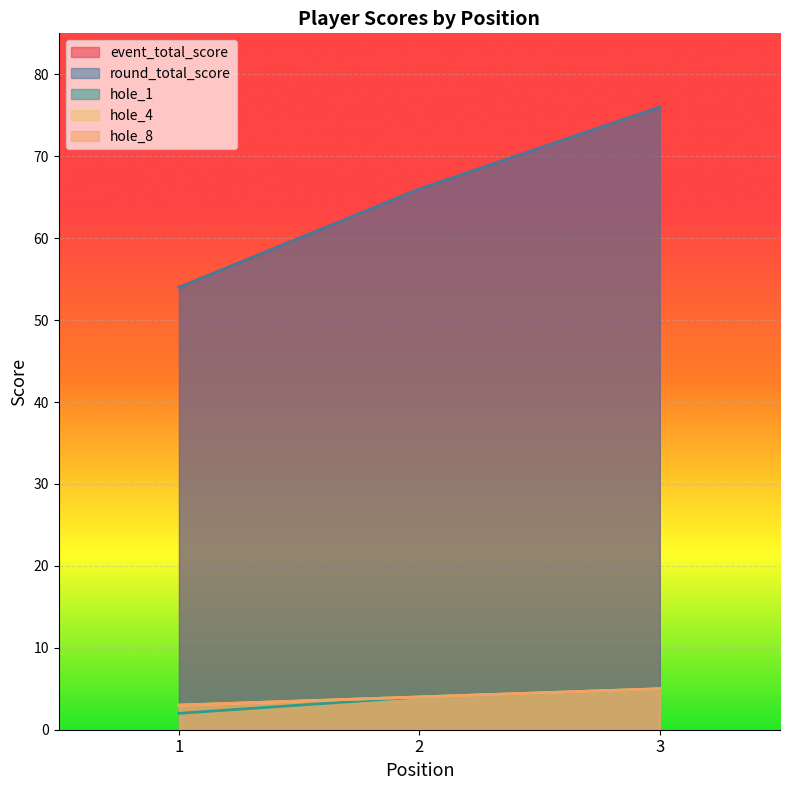

At which category is the sum across all series the highest?

3